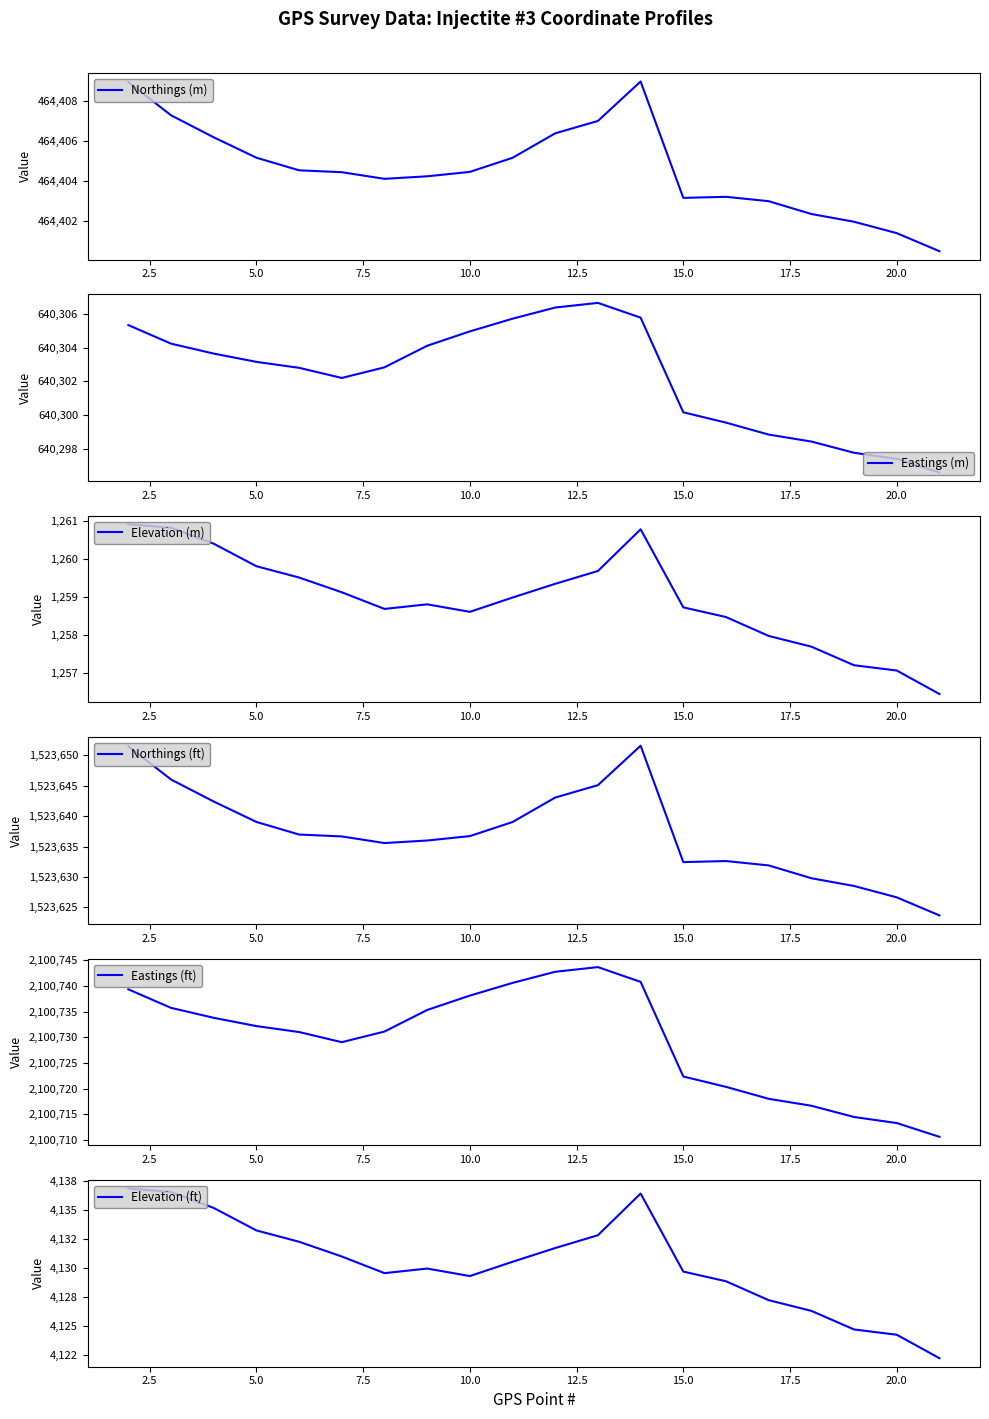

What is the lowest value of the Elevation (m) series?

1256.5